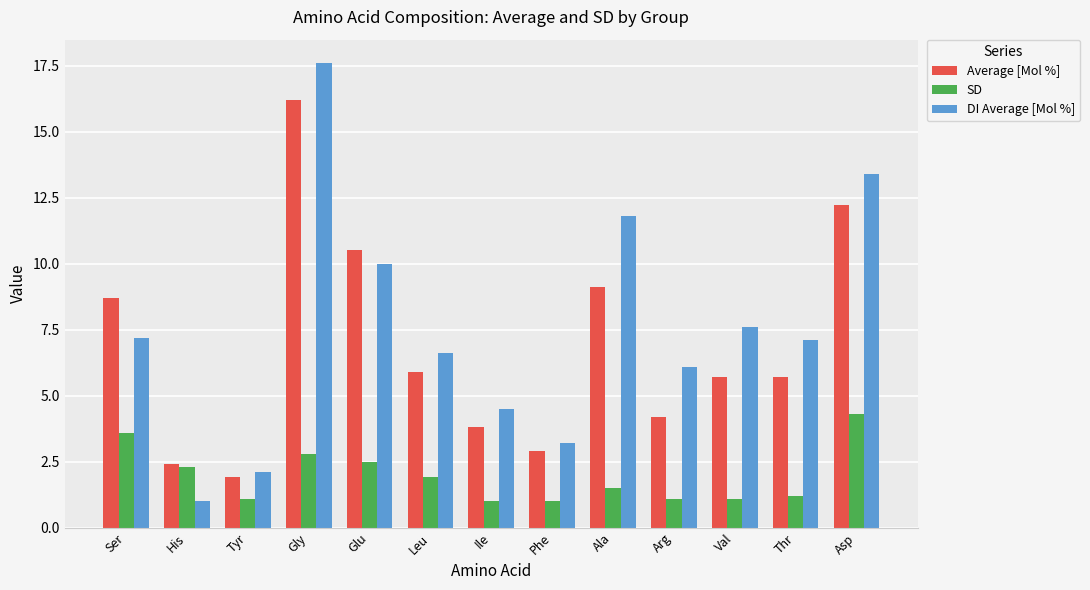

At how many categories does at least one series exceed 9?

4